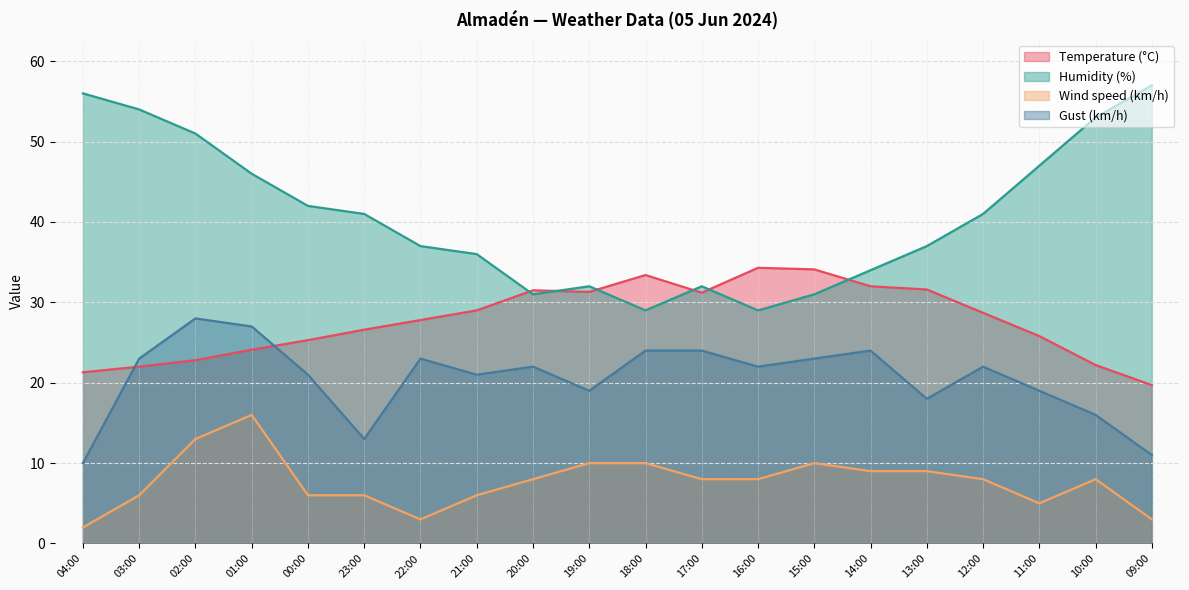

What is the difference between the Wind speed (km/h) values at 16:00 and 11:00?

3.0